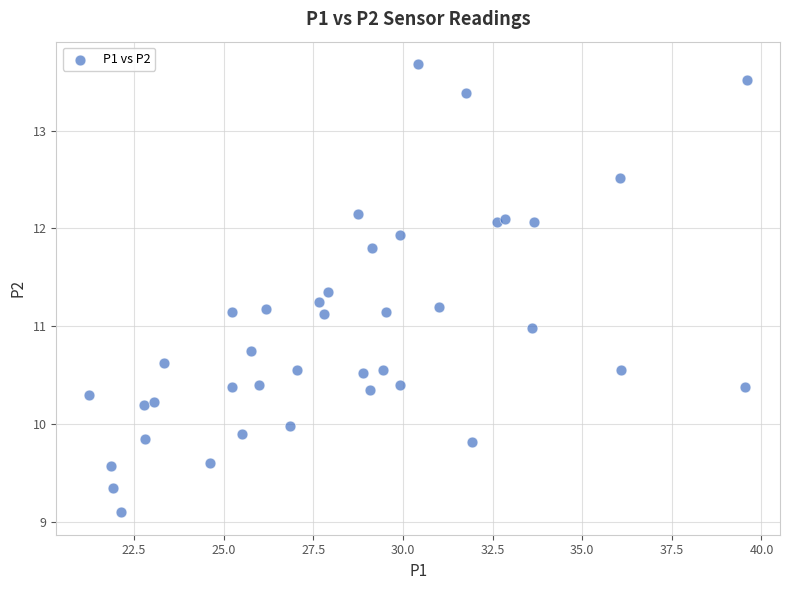

What is the range of X values (max minus min)?

18.4